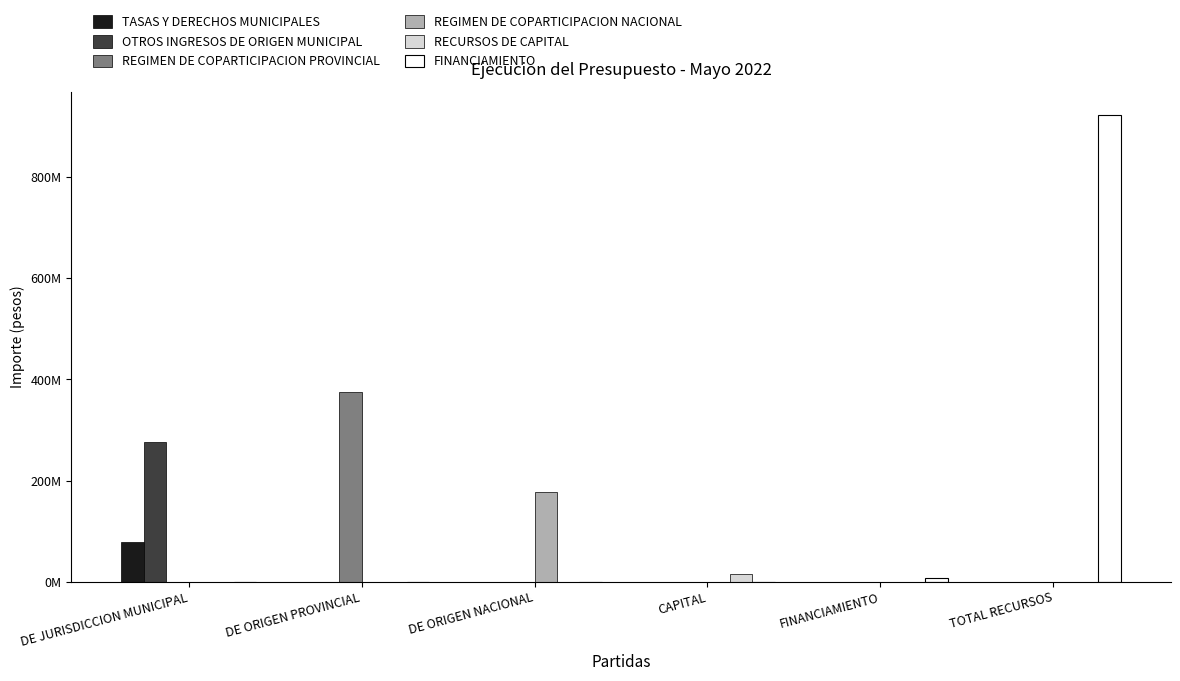

Reading left to right, list all the values displayed in this chart.

TASAS Y DERECHOS MUNICIPALES: DE JURISDICCION MUNICIPAL=78944203.6	DE ORIGEN PROVINCIAL=0.0	DE ORIGEN NACIONAL=0.0	CAPITAL=0.0	FINANCIAMIENTO=0.0	TOTAL RECURSOS=0.0
OTROS INGRESOS DE ORIGEN MUNICIPAL: DE JURISDICCION MUNICIPAL=276035490.0	DE ORIGEN PROVINCIAL=0.0	DE ORIGEN NACIONAL=0.0	CAPITAL=0.0	FINANCIAMIENTO=0.0	TOTAL RECURSOS=0.0
REGIMEN DE COPARTICIPACION PROVINCIAL: DE JURISDICCION MUNICIPAL=0.0	DE ORIGEN PROVINCIAL=375360684.5	DE ORIGEN NACIONAL=0.0	CAPITAL=0.0	FINANCIAMIENTO=0.0	TOTAL RECURSOS=0.0
REGIMEN DE COPARTICIPACION NACIONAL: DE JURISDICCION MUNICIPAL=0.0	DE ORIGEN PROVINCIAL=0.0	DE ORIGEN NACIONAL=178036152.8	CAPITAL=0.0	FINANCIAMIENTO=0.0	TOTAL RECURSOS=0.0
RECURSOS DE CAPITAL: DE JURISDICCION MUNICIPAL=0.0	DE ORIGEN PROVINCIAL=0.0	DE ORIGEN NACIONAL=0.0	CAPITAL=14273126.3	FINANCIAMIENTO=0.0	TOTAL RECURSOS=0.0
FINANCIAMIENTO: DE JURISDICCION MUNICIPAL=0.0	DE ORIGEN PROVINCIAL=0.0	DE ORIGEN NACIONAL=0.0	CAPITAL=0.0	FINANCIAMIENTO=7500000.0	TOTAL RECURSOS=922881997.2